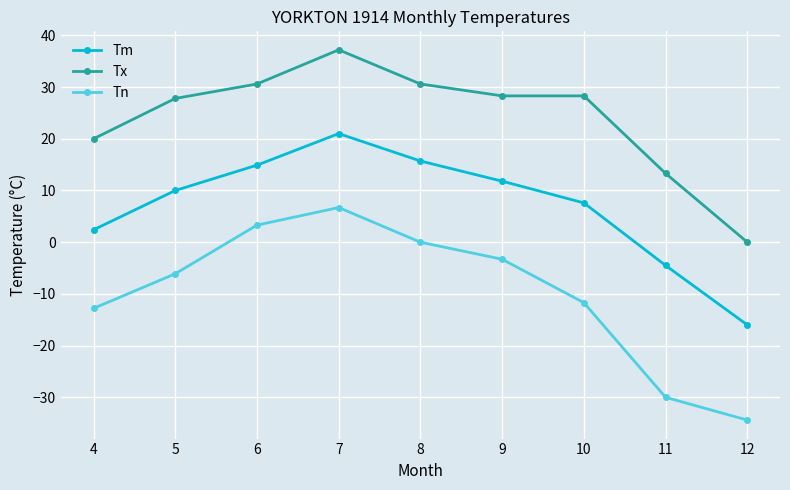

Reading right to left, list all the values displayed in this chart.

Tm: 12=-16.0	11=-4.5	10=7.6	9=11.8	8=15.7	7=21.0	6=14.9	5=10.0	4=2.4
Tx: 12=0.0	11=13.3	10=28.3	9=28.3	8=30.6	7=37.2	6=30.6	5=27.8	4=20.0
Tn: 12=-34.4	11=-30.0	10=-11.7	9=-3.3	8=0.0	7=6.7	6=3.3	5=-6.1	4=-12.8